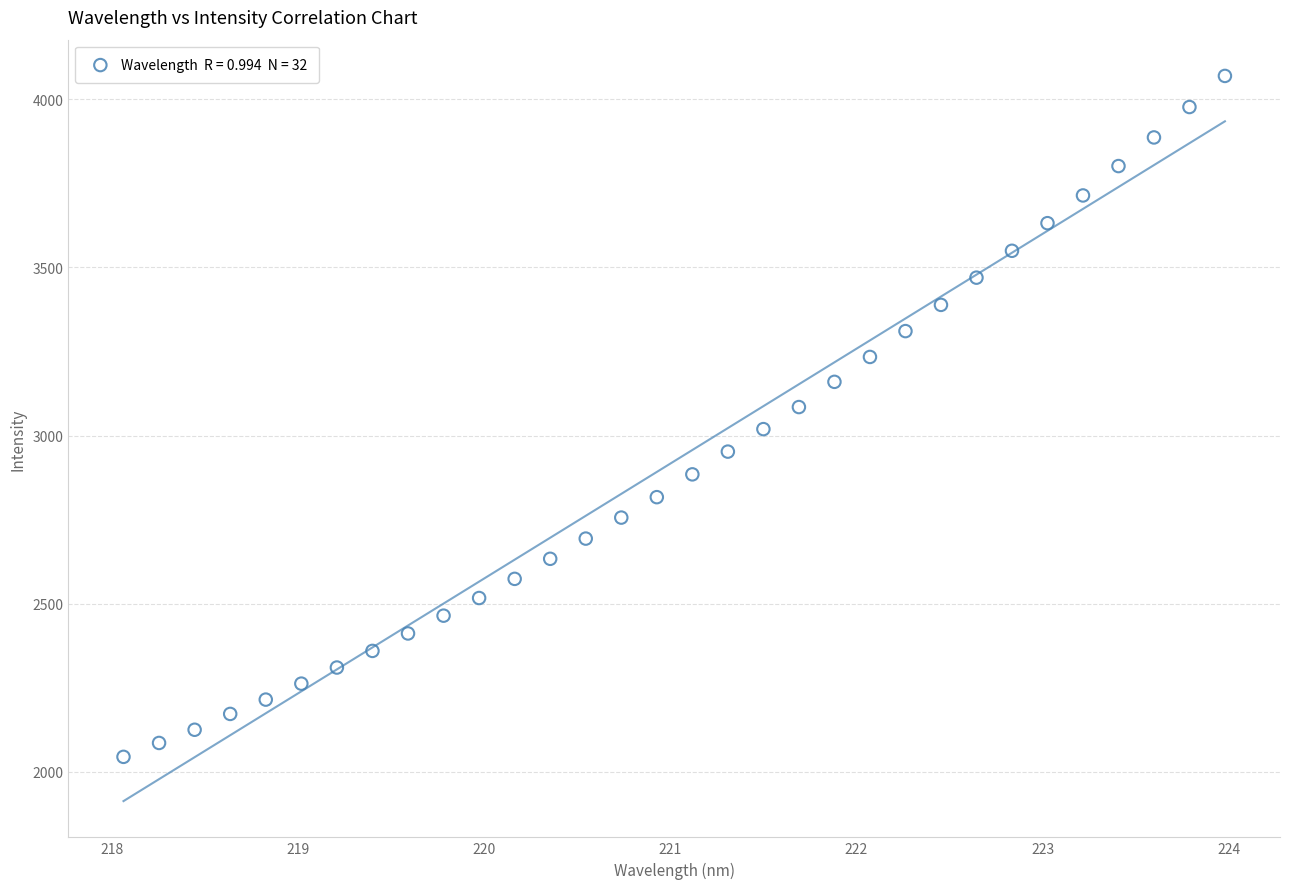

What is the range of X values (max minus min)?

5.9